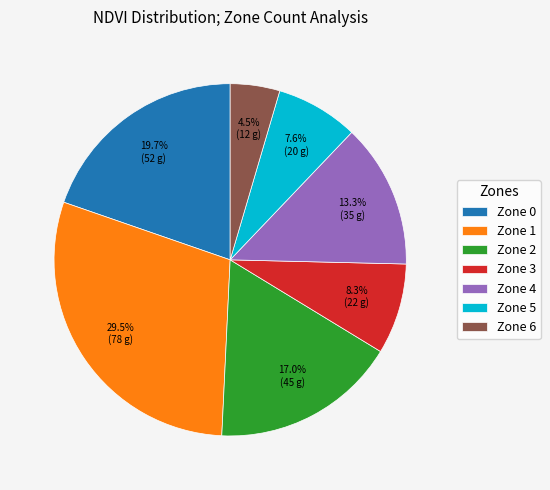

How many segments does this pie chart have?

7